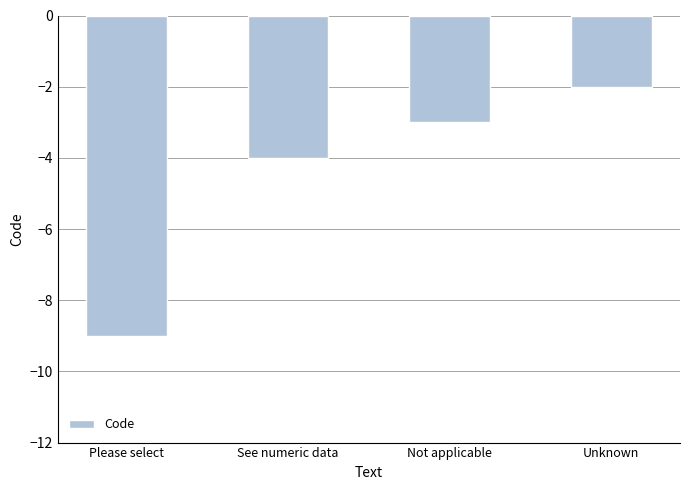

The chart shows a value of -4 at See numeric data. True or false?

True